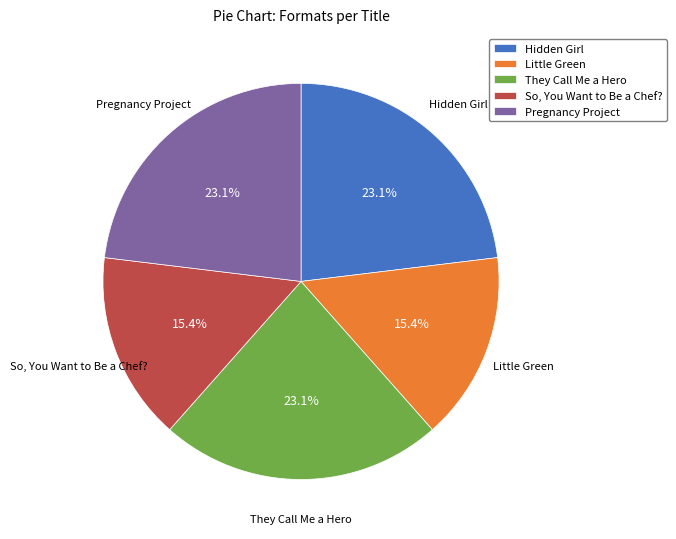

What is the ratio of the value at Little Green to the value at Pregnancy Project?

0.7